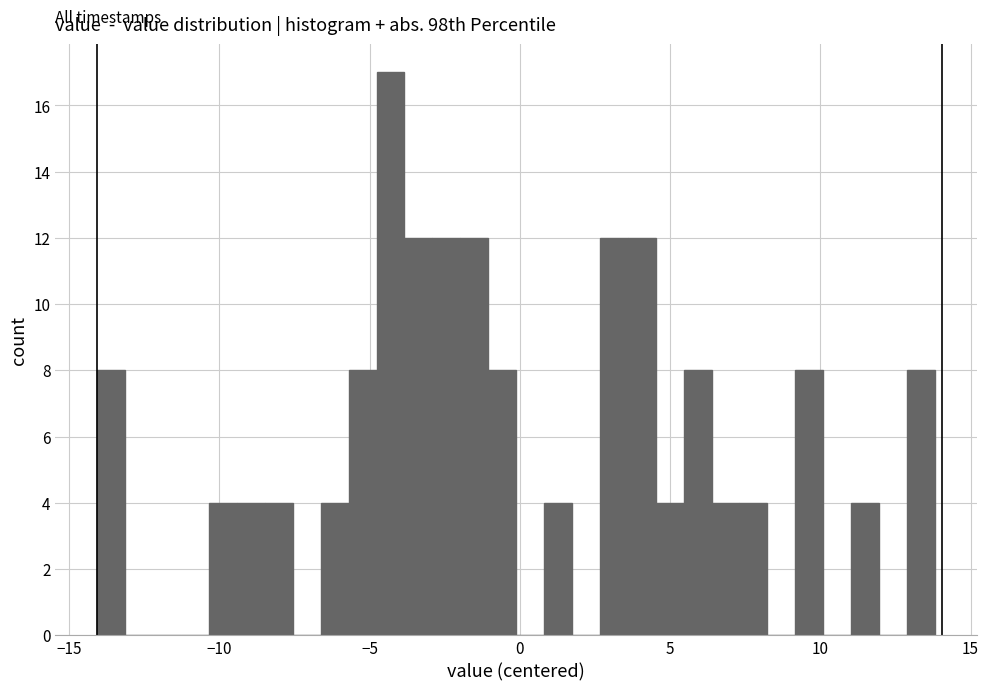

Around what value on the x-axis is the tallest bar? Give the approximate position of its centre, as read against the axis.

-4.5